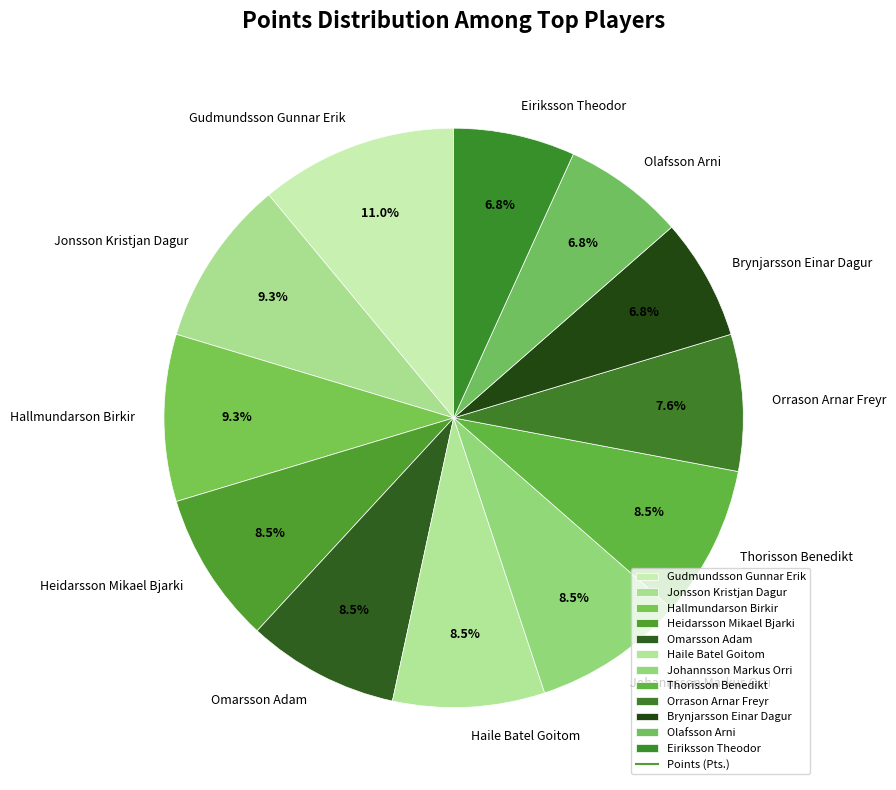

How many segments does this pie chart have?

12